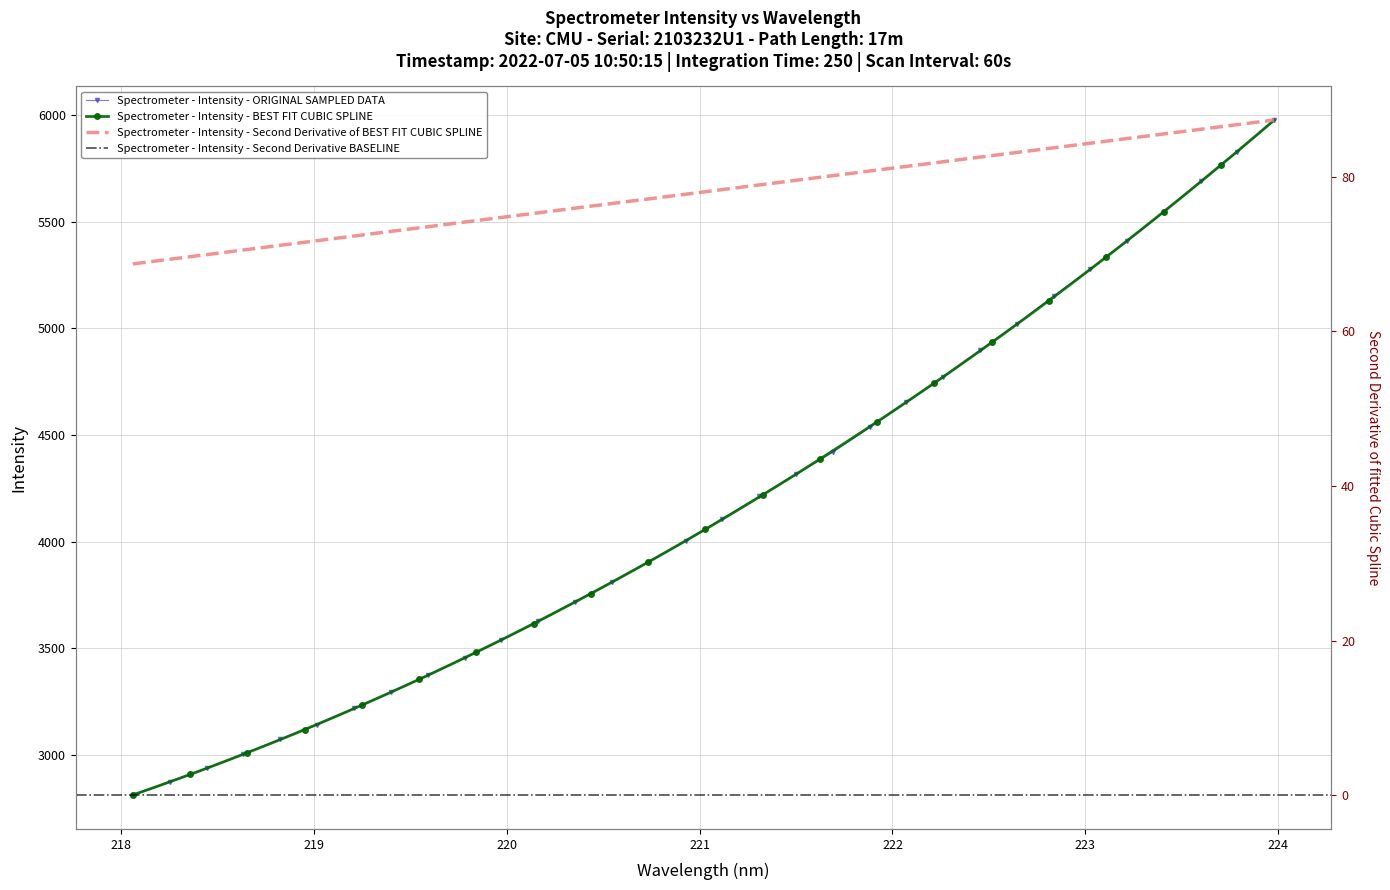

True or false: the data shows 3536.4 at 219.9712.

True